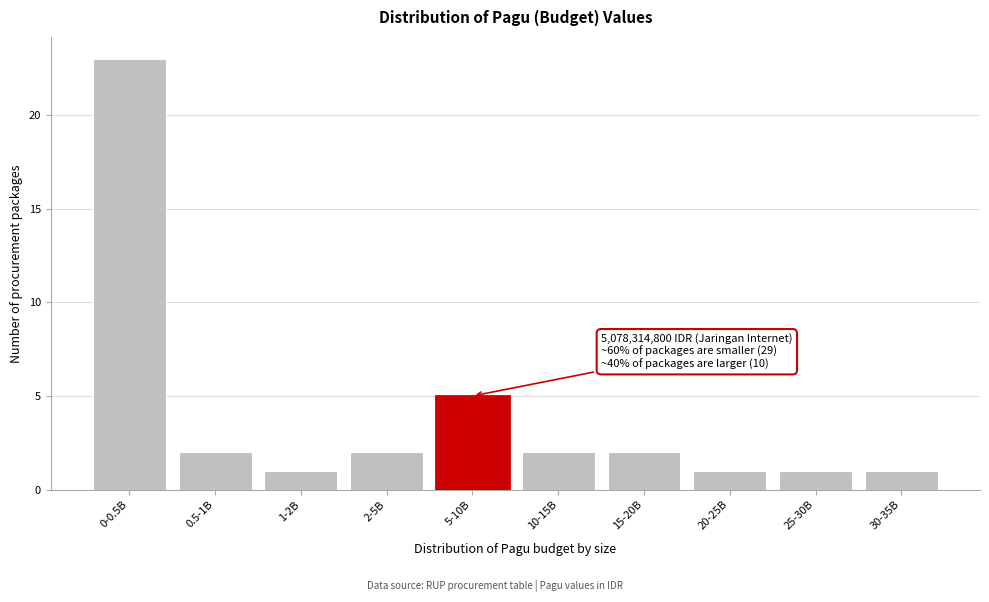

Reading right to left, list all the values displayed in this chart.

30-35B=1	25-30B=1	20-25B=1	15-20B=2	10-15B=2	5-10B=5	2-5B=2	1-2B=1	0.5-1B=2	0-0.5B=23